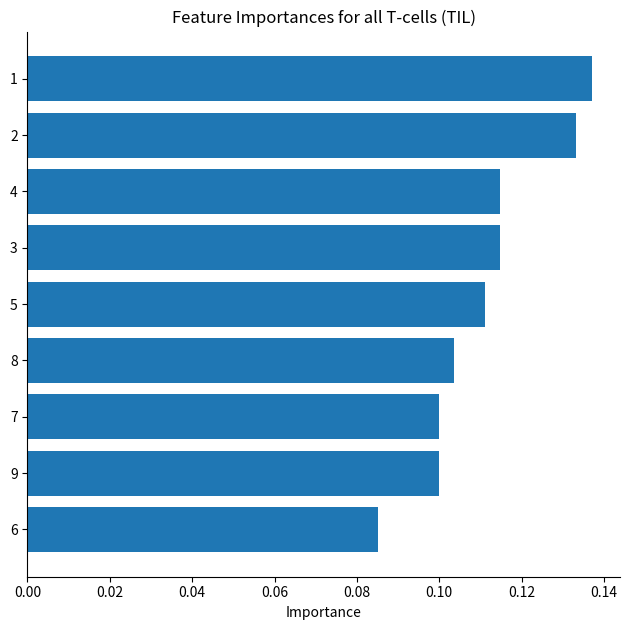

How many bars are there in total?

9